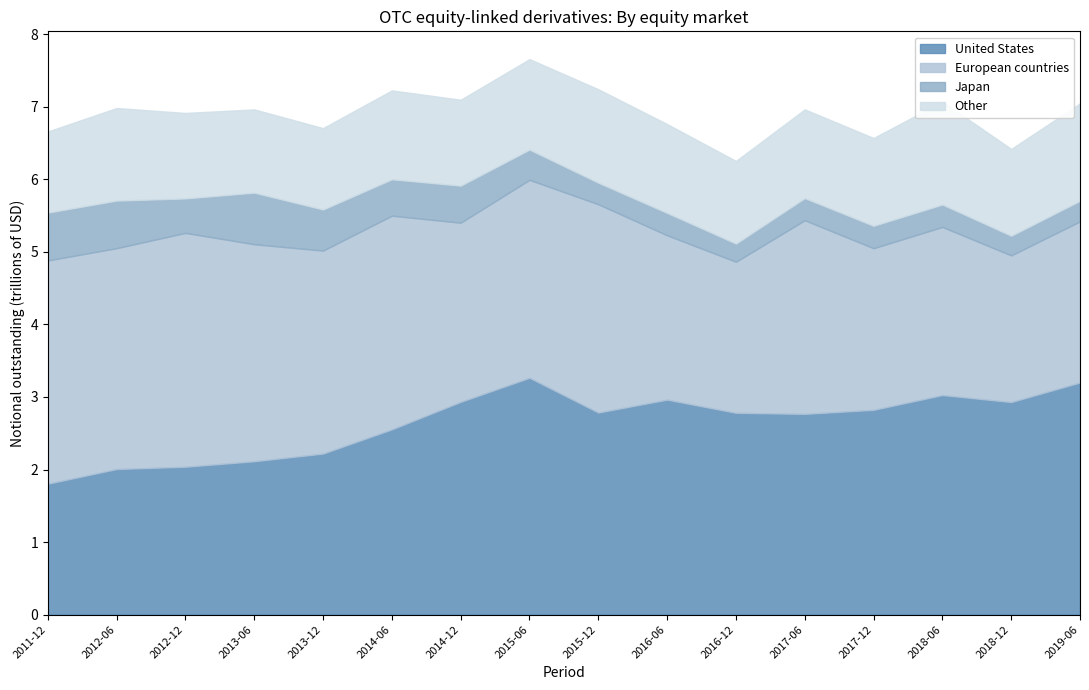

What is the total value across all series at 2014-12-31?

7.1